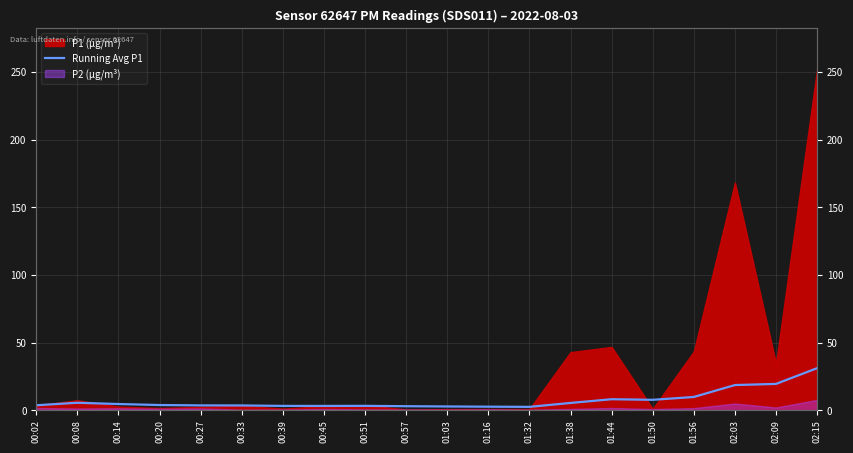

Where is the first local minimum?

00:45